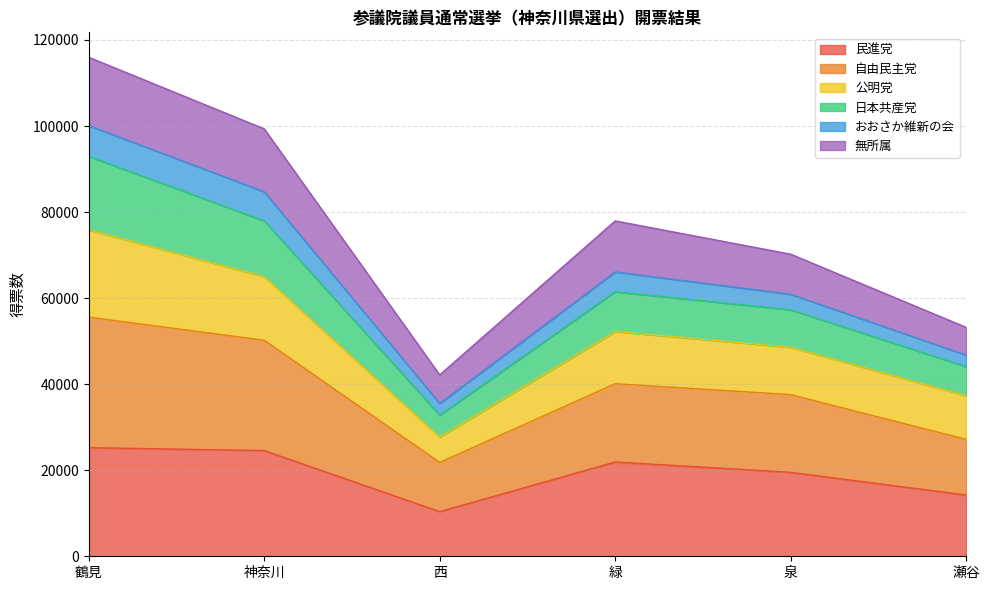

What is the total value across all series at 泉?

70209